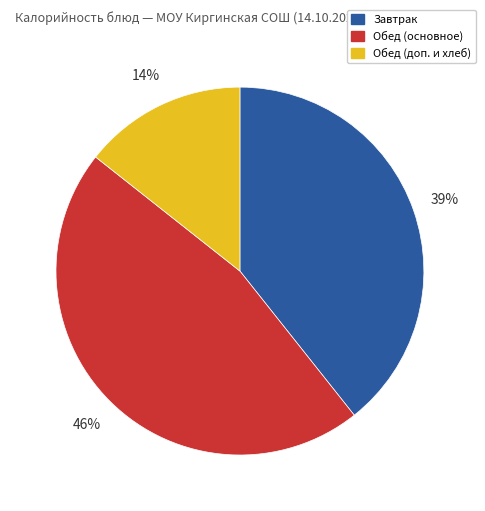

Does any single category account for the majority?

No